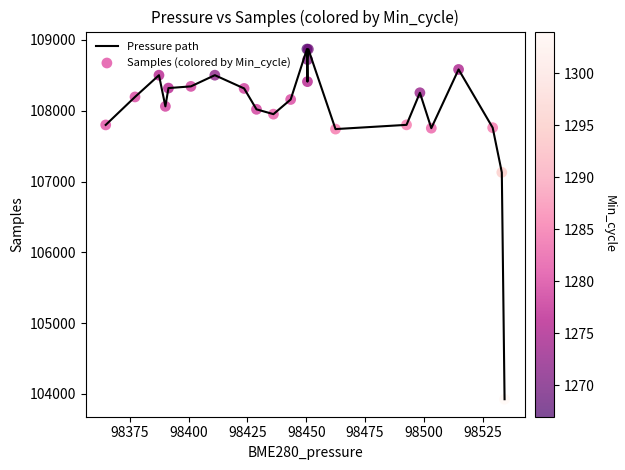

What is the difference between the maximum and minimum values?

4944